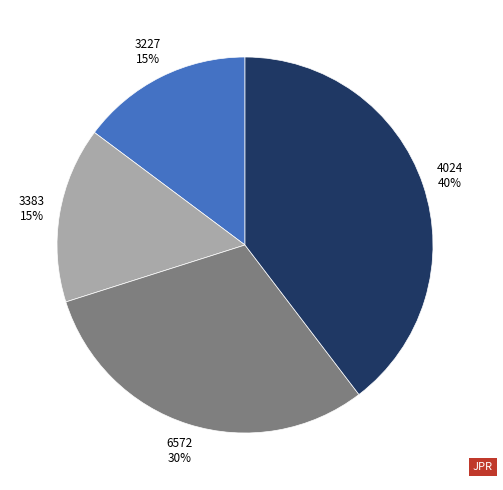

To the nearest percent, what portion does 6572 represent?

30%